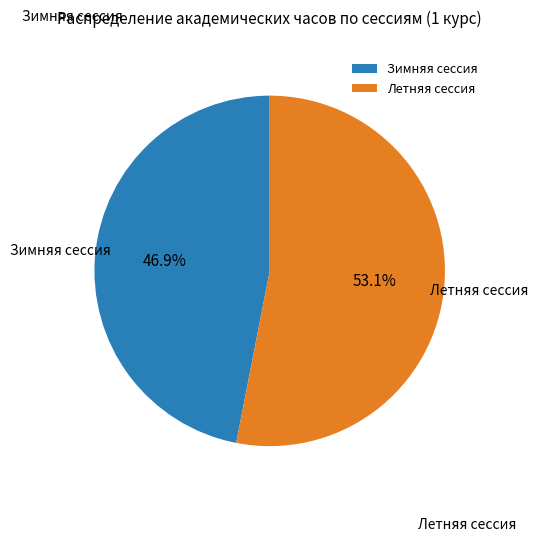

Is it true that Зимняя сессия is 47% of the pie?

True